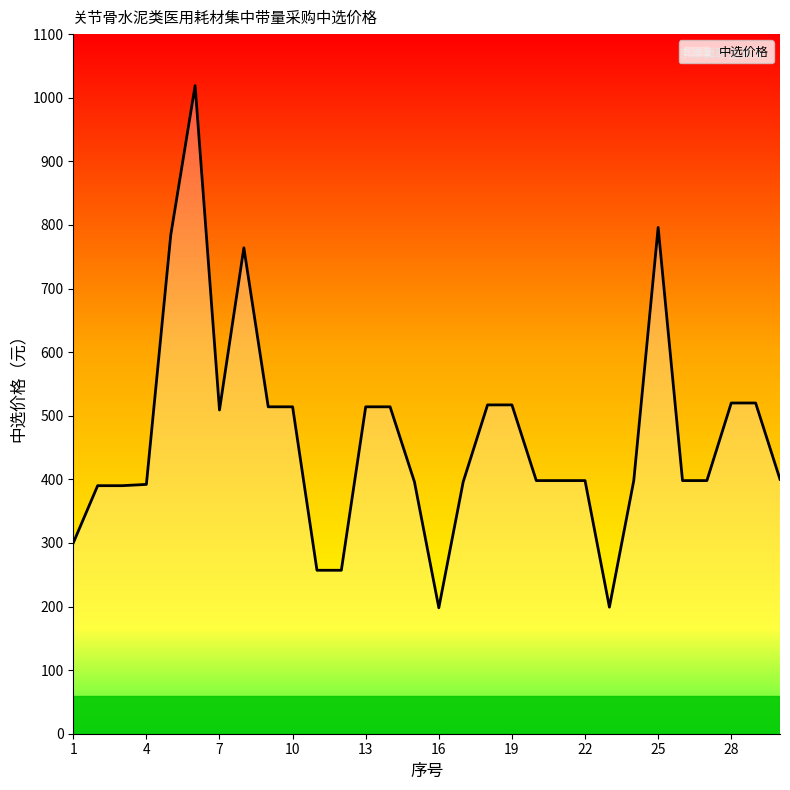

What is the difference between the maximum and minimum values?

821